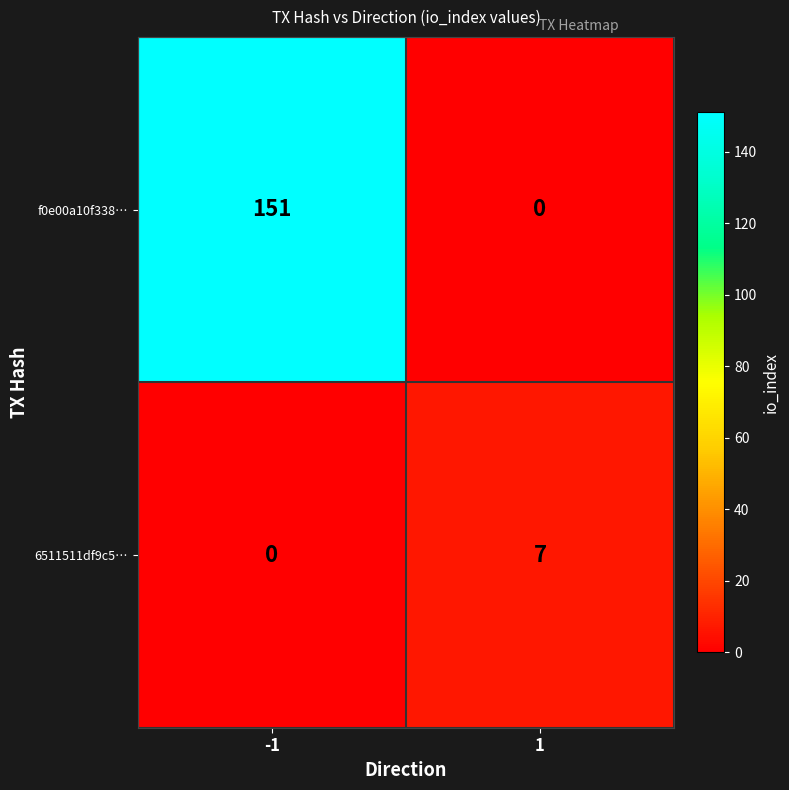

Reading left to right, list all the values displayed in this chart.

f0e00a10f338…: 151	0
6511511df9c5…: 0	7